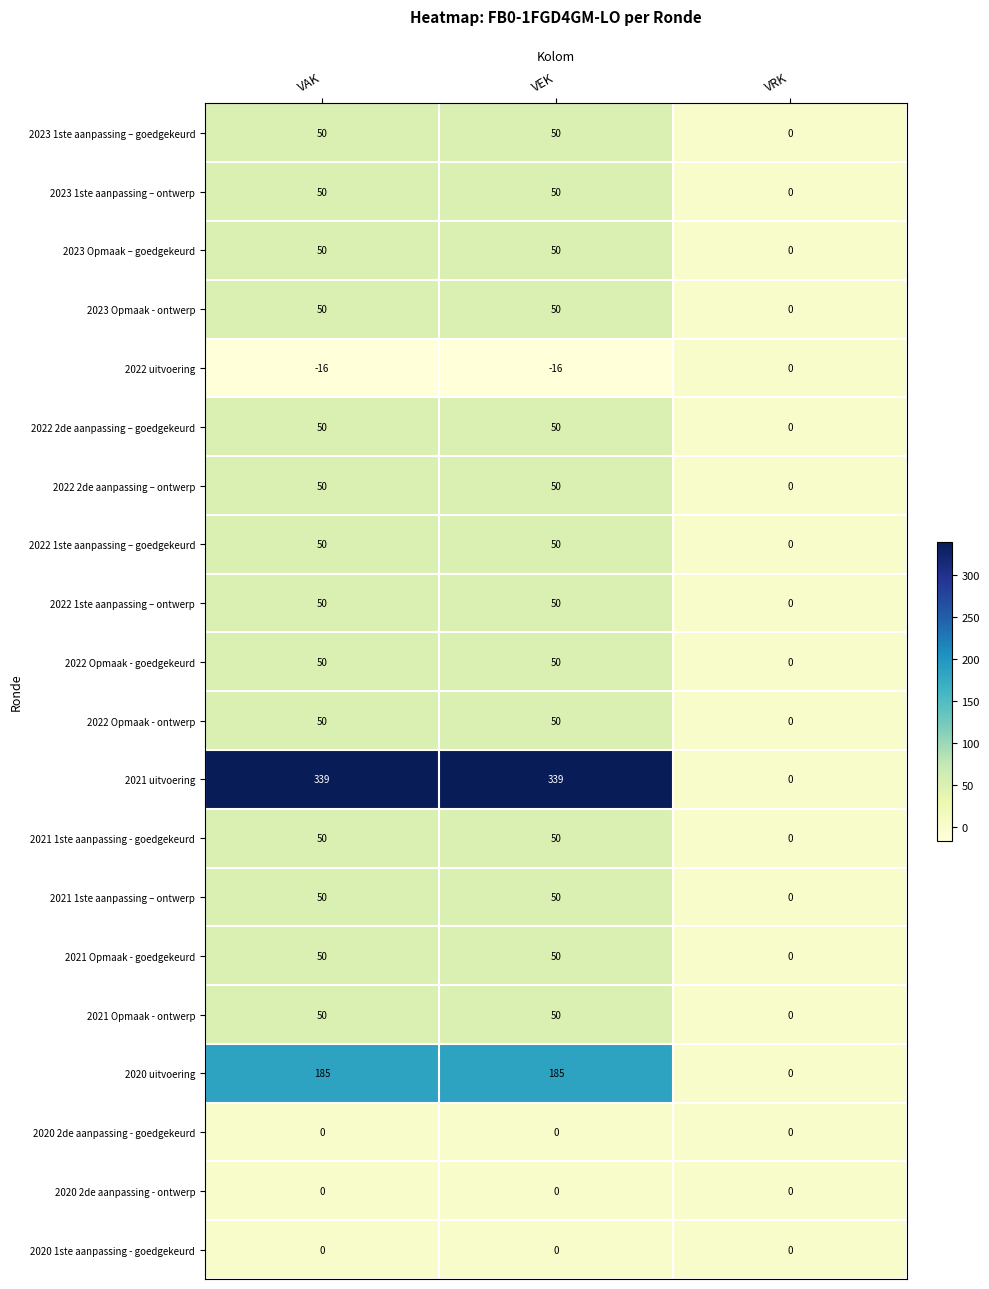

What is the sum of all 2021 1ste aanpassing – ontwerp values?

100